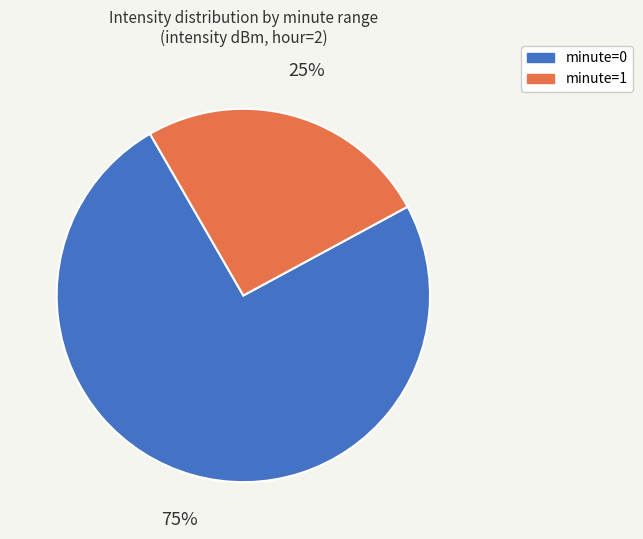

Is there any slice that represents more than half of the pie?

Yes